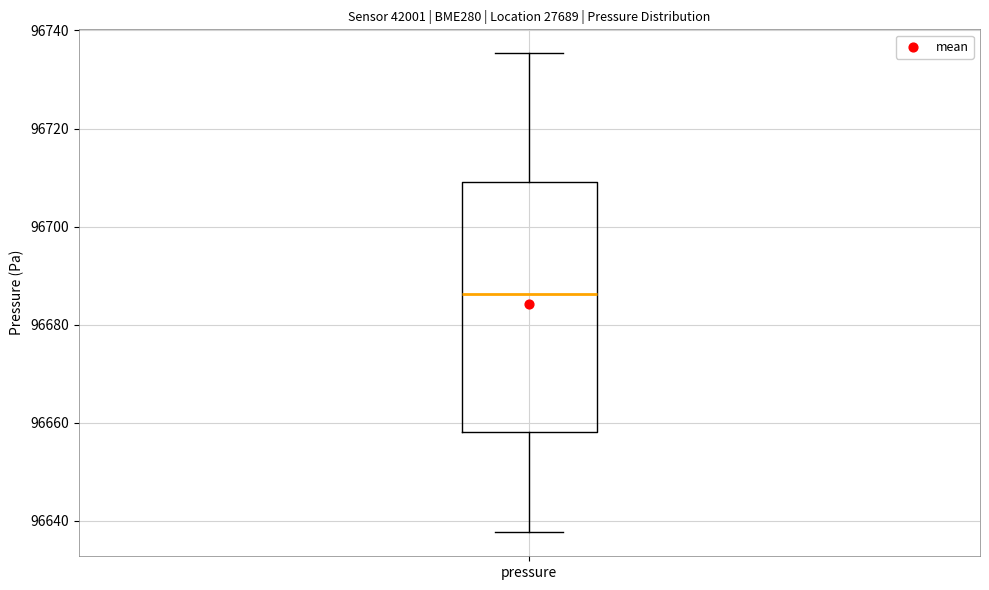

Transcribe this box plot: give where the median line is, the range the box spans, and where the two whiskers end, as read against the y-axis. The values are not printed on the chart, so give them approximately, as read against the axis.

median 96686, box 96658 to 96710, whiskers 96638 to 96736